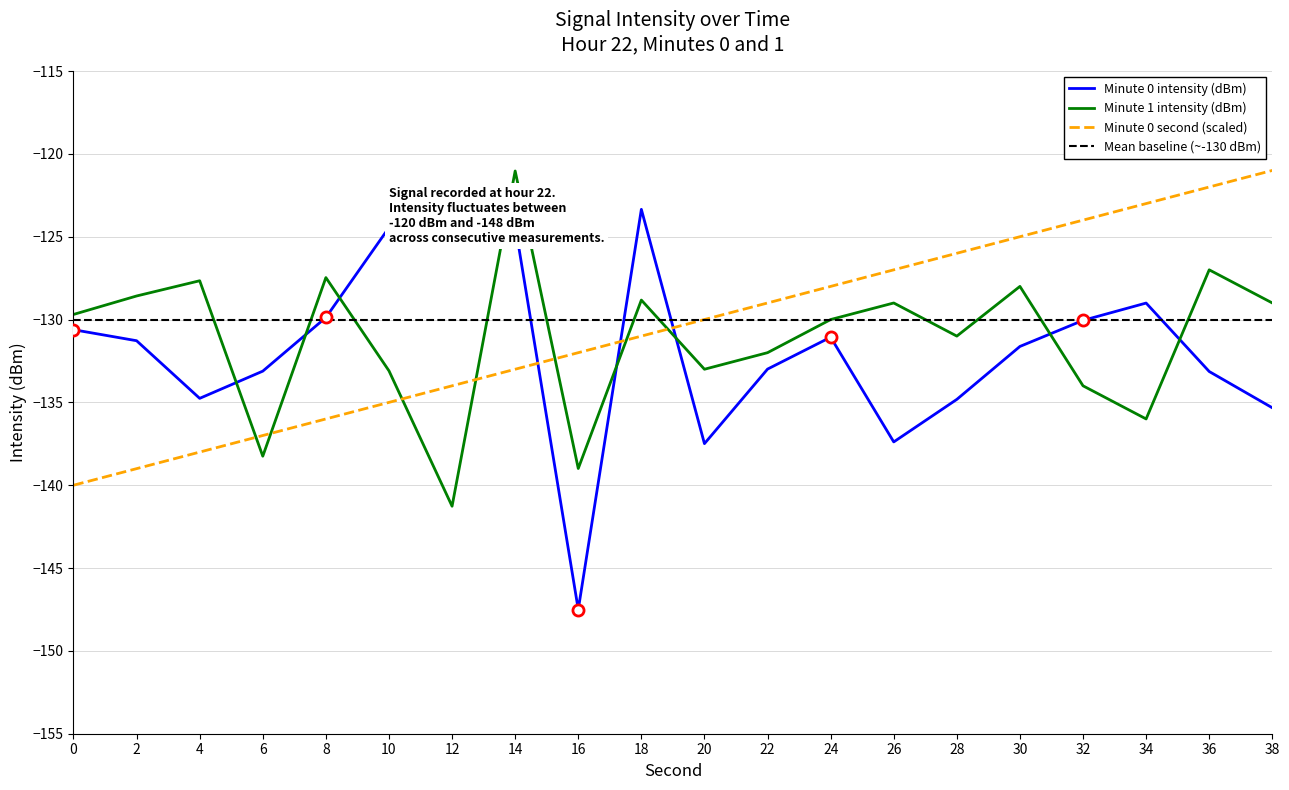

True or false: Minute 0 intensity (dBm) has a value of -234.1 at 6.

False